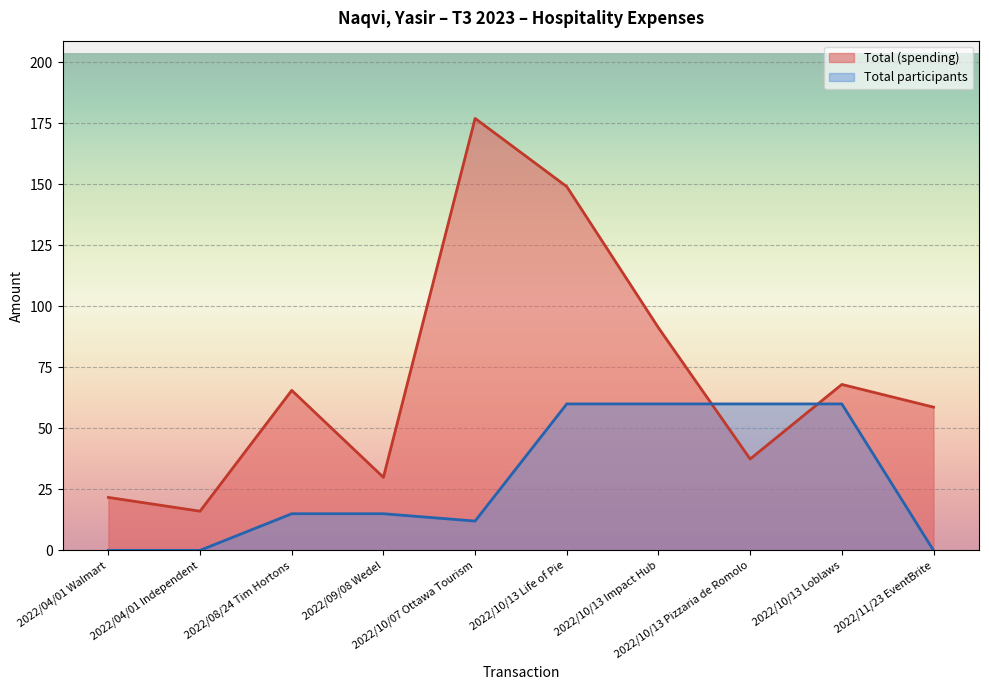

Which series has the widest spread of values?

Total (spending)